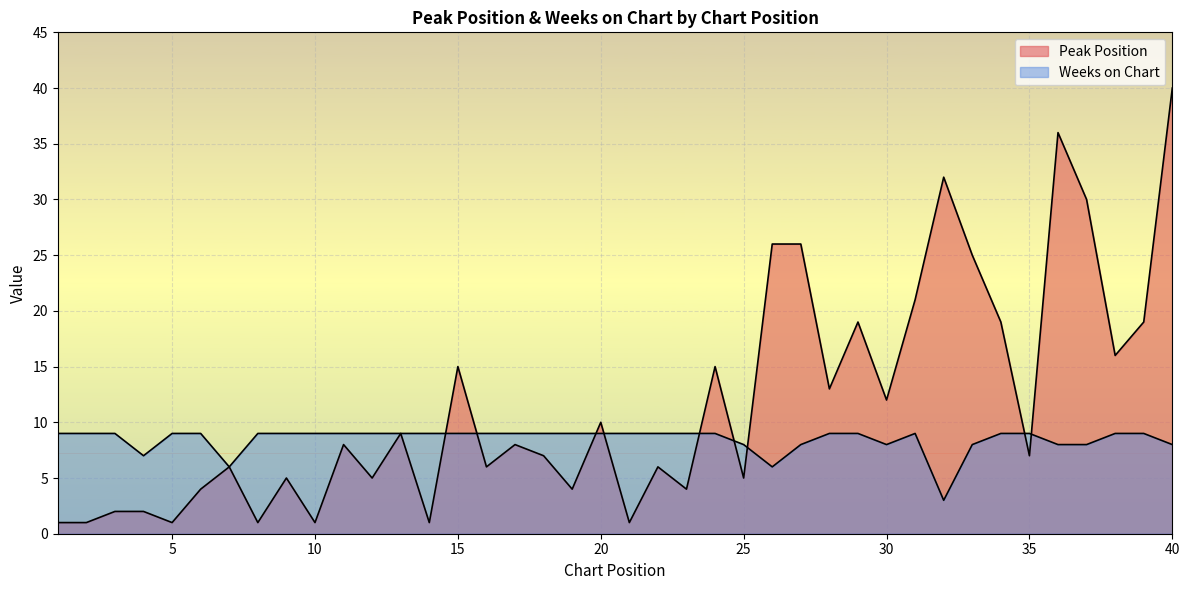

At which label is Weeks on Chart closest to 6?

7